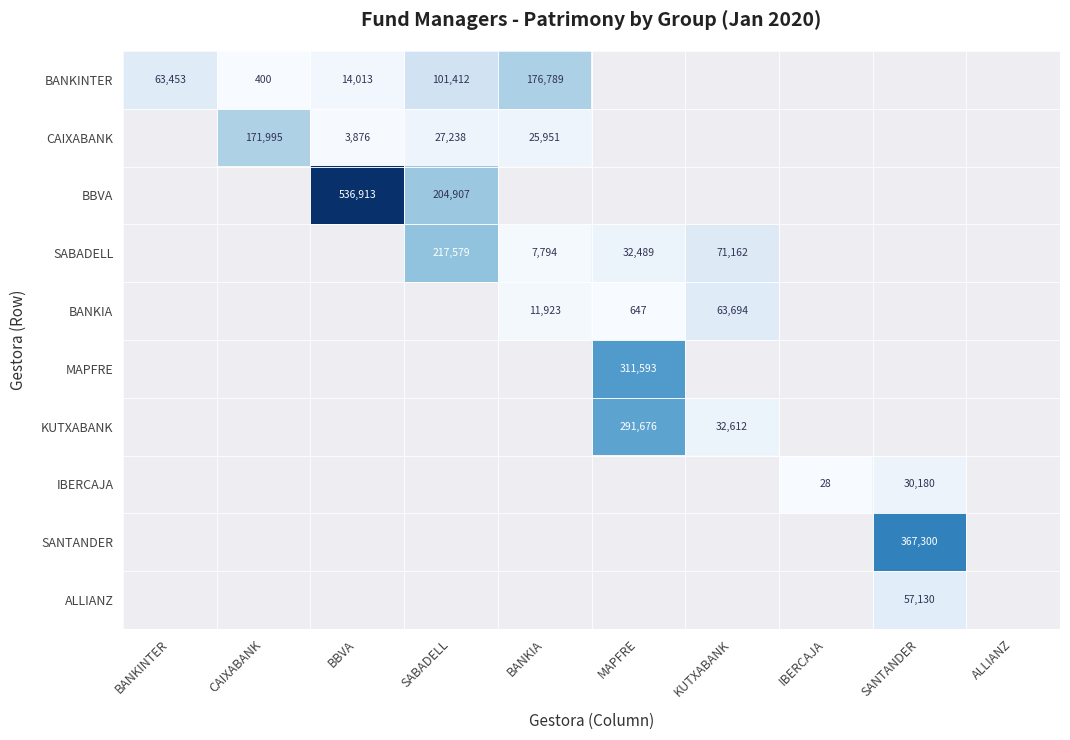

How many data points does each series have?

10